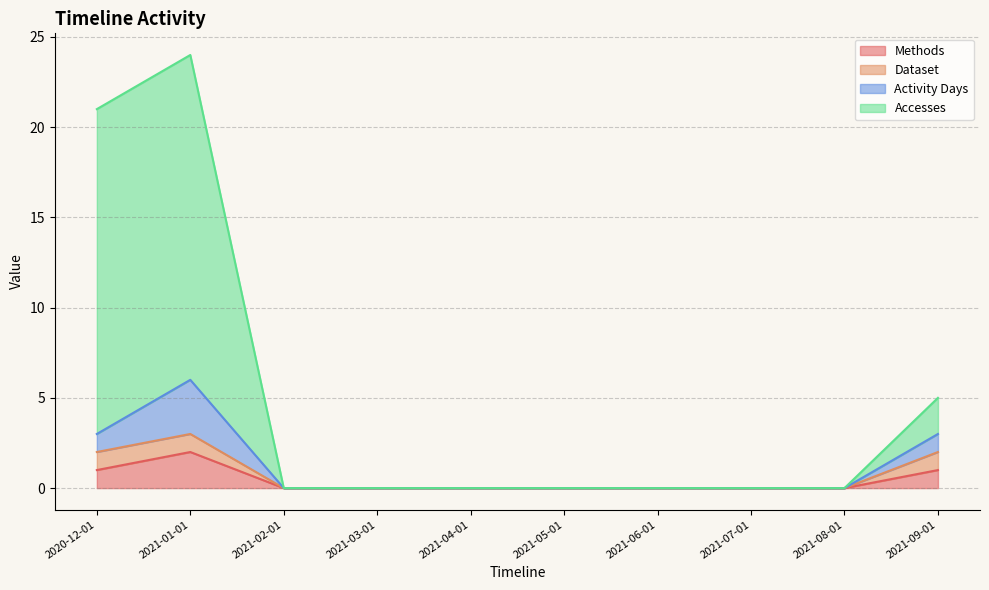

The Accesses series shows 5 at 2021-09-01. True or false?

True